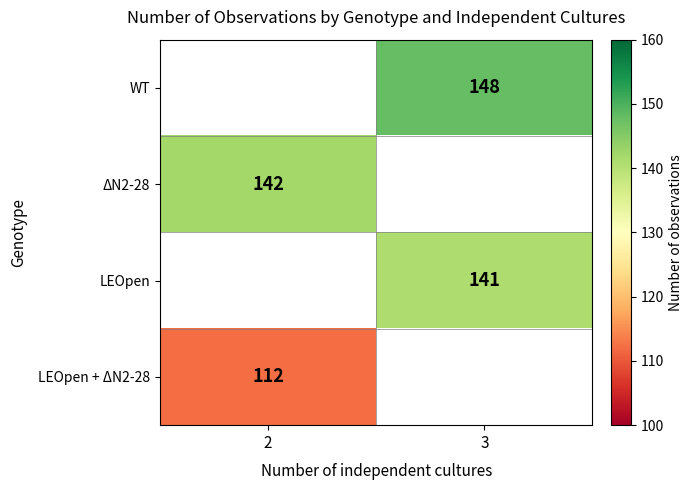

True or false: LEOpen has a value of 141 at 3.

True